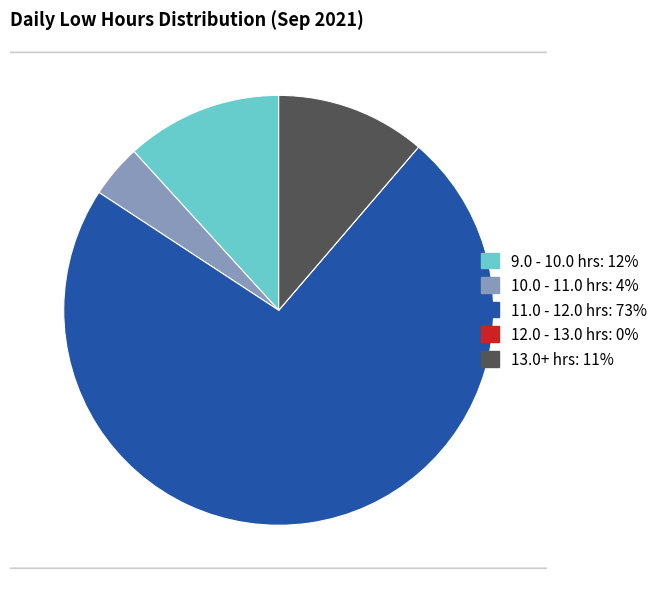

Is there any slice that represents more than half of the pie?

Yes